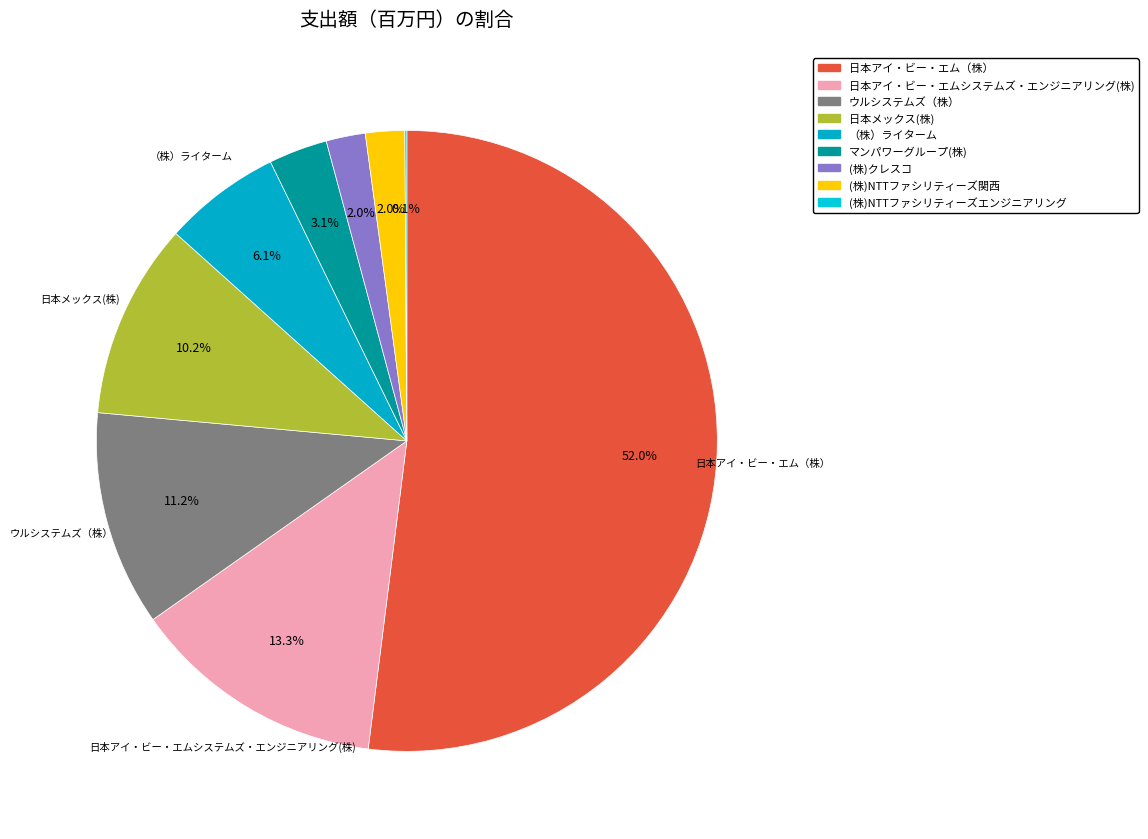

Which has a higher value, （株）ライターム or (株)クレスコ?

（株）ライターム